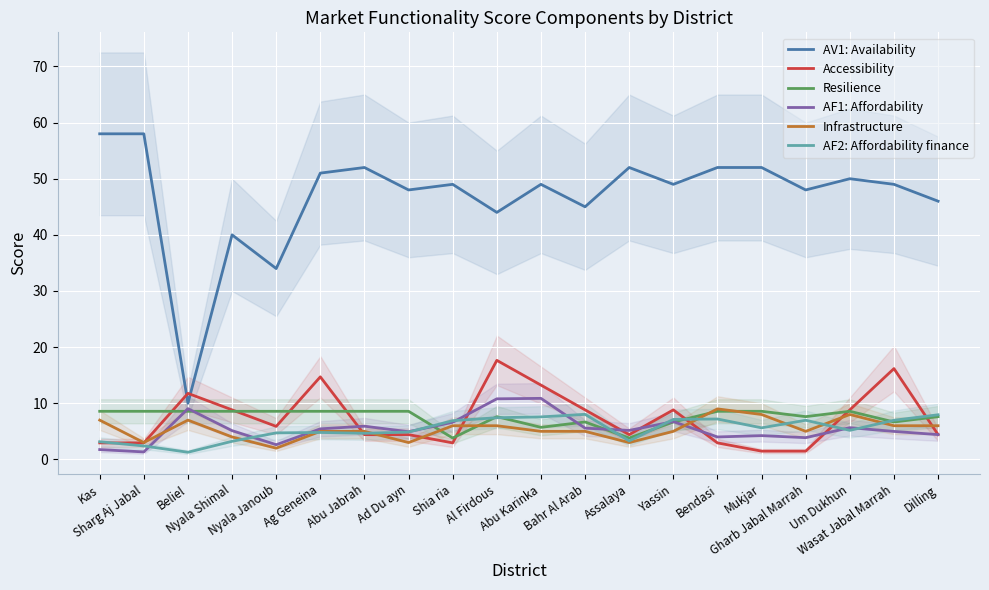

True or false: Resilience and AF2: Affordability finance cross at least once.

True